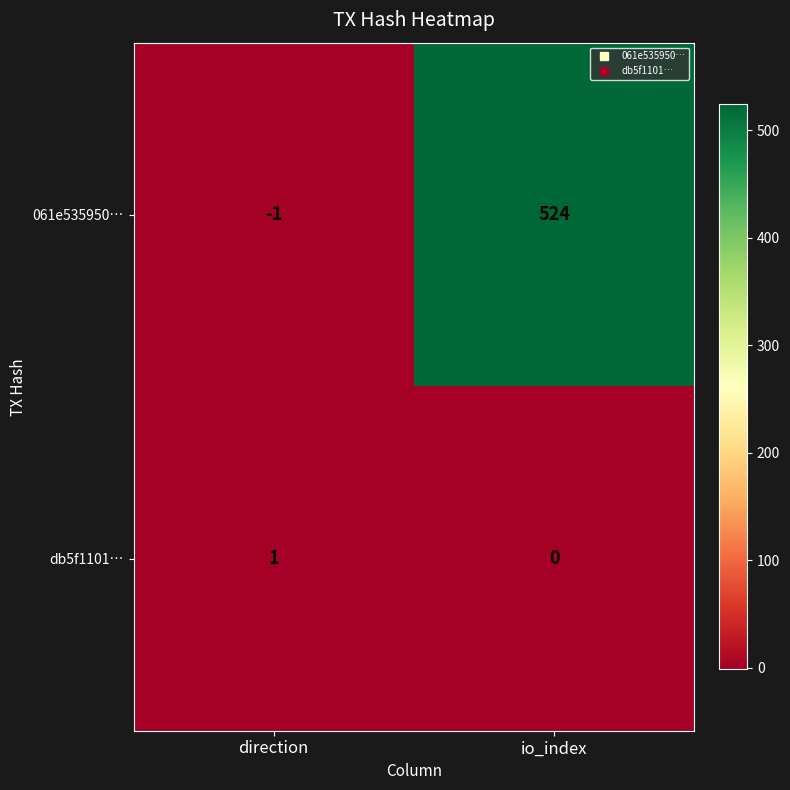

At which category is the sum across all series the highest?

io_index